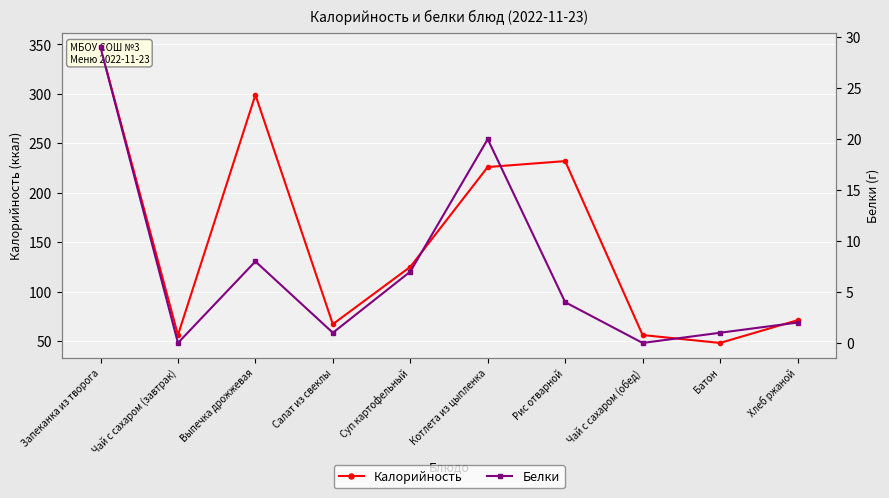

What is the sum of the Белки values at Запеканка из творога and Котлета из цыпленка?

49